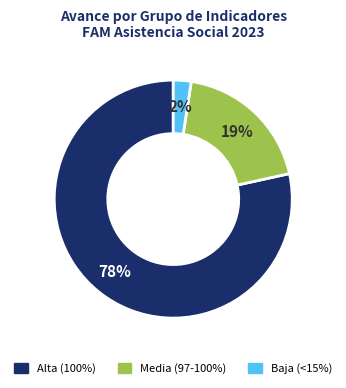

How many slices are in this pie chart?

3